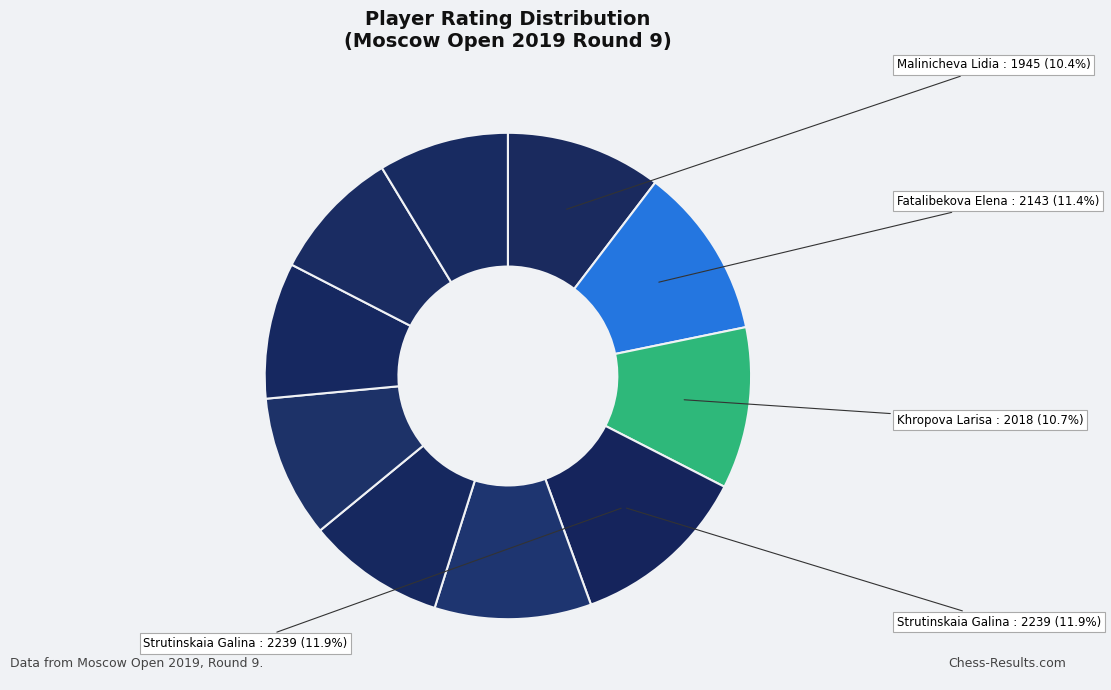

To the nearest percent, what is the difference between the largest and smallest slice percentages?

3%